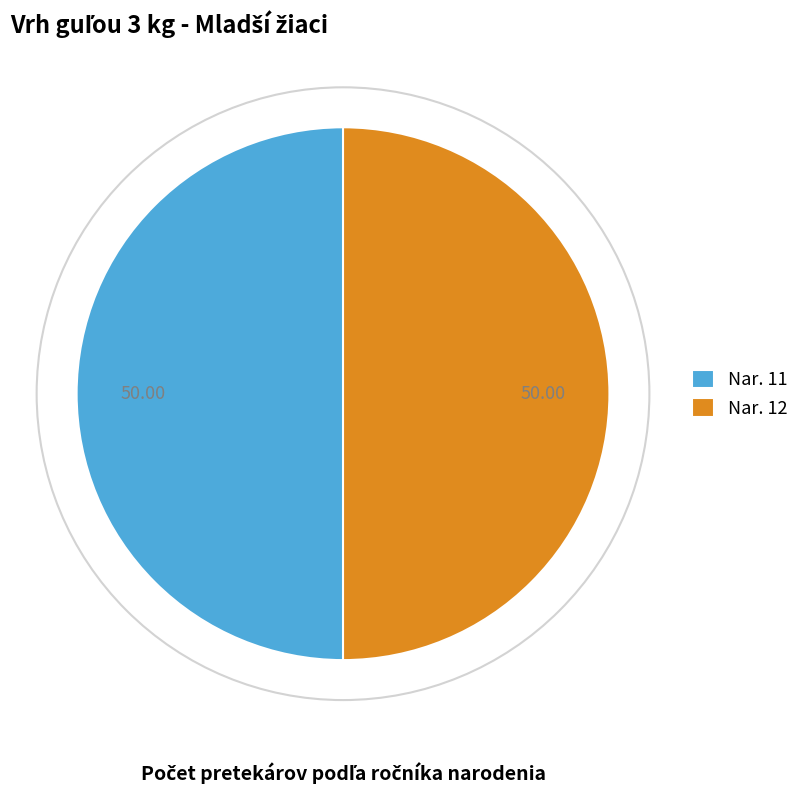

Count the number of slices in the pie.

2